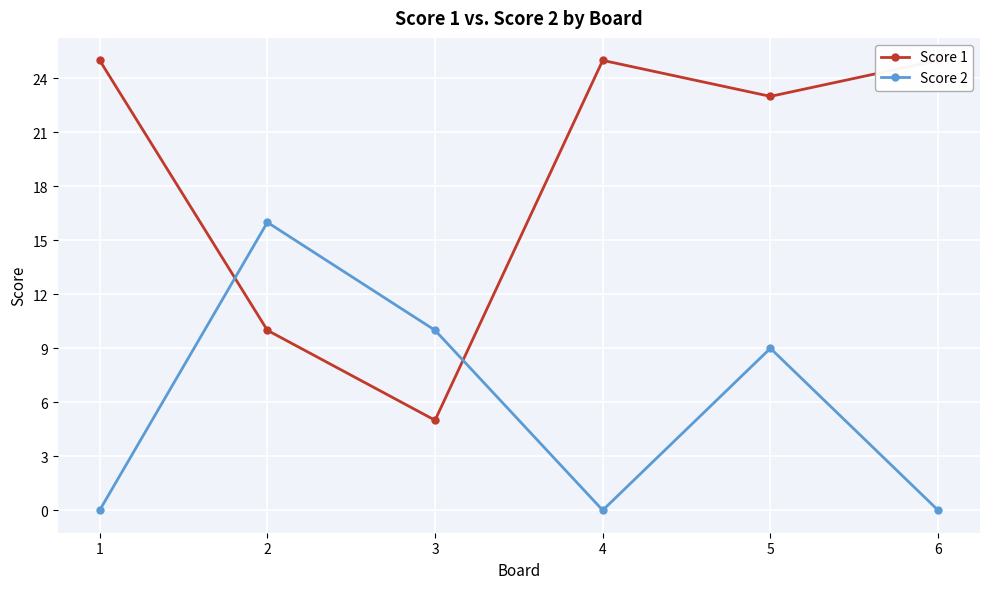

Reading left to right, transcribe all the data shown in this chart.

Score 1: 25	10	5	25	23	25
Score 2: 0	16	10	0	9	0